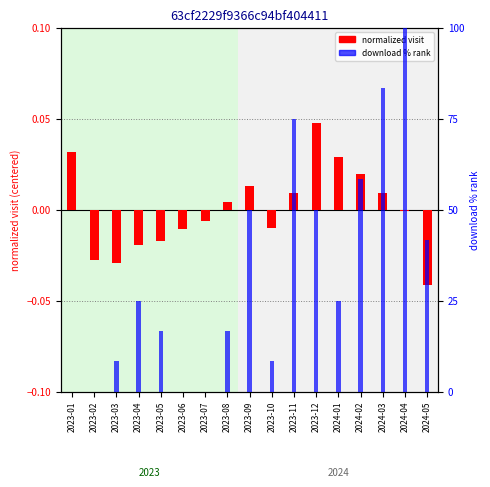

Reading left to right, list all the values displayed in this chart.

normalized visit: 0.0	-0.0	-0.0	-0.0	-0.0	-0.0	-0.0	0.0	0.0	-0.0	0.0	0.0	0.0	0.0	0.0	-0.0	-0.0
download % rank: 0.0	0.0	8.3	25.0	16.7	0.0	0.0	16.7	50.0	8.3	75.0	50.0	25.0	58.3	83.3	100.0	41.7